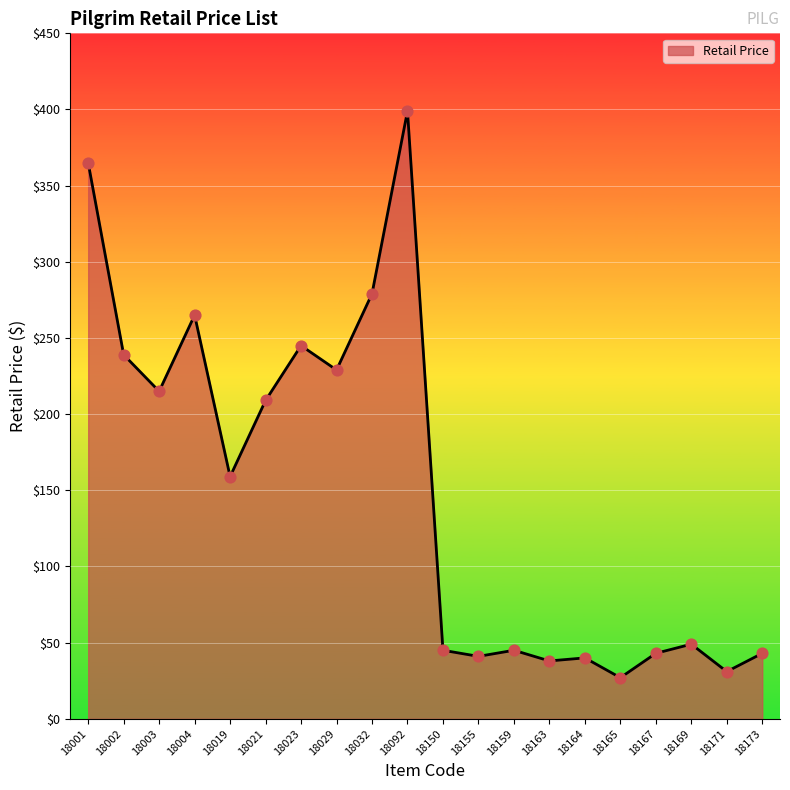

What is the ratio of the value at 18167 to the value at 18002?

0.2